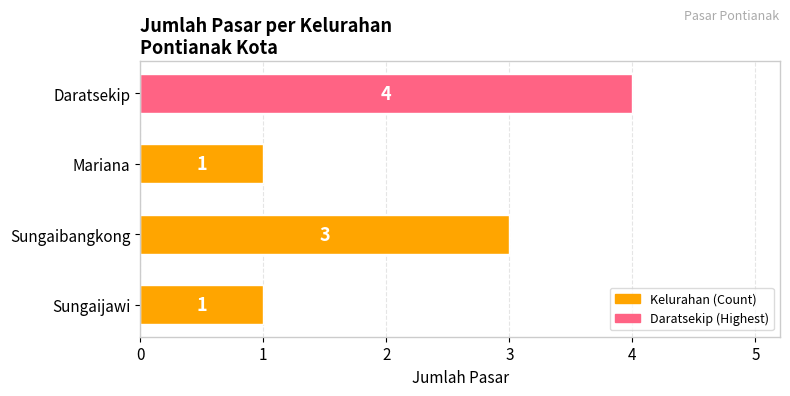

What is the greatest value displayed?

4